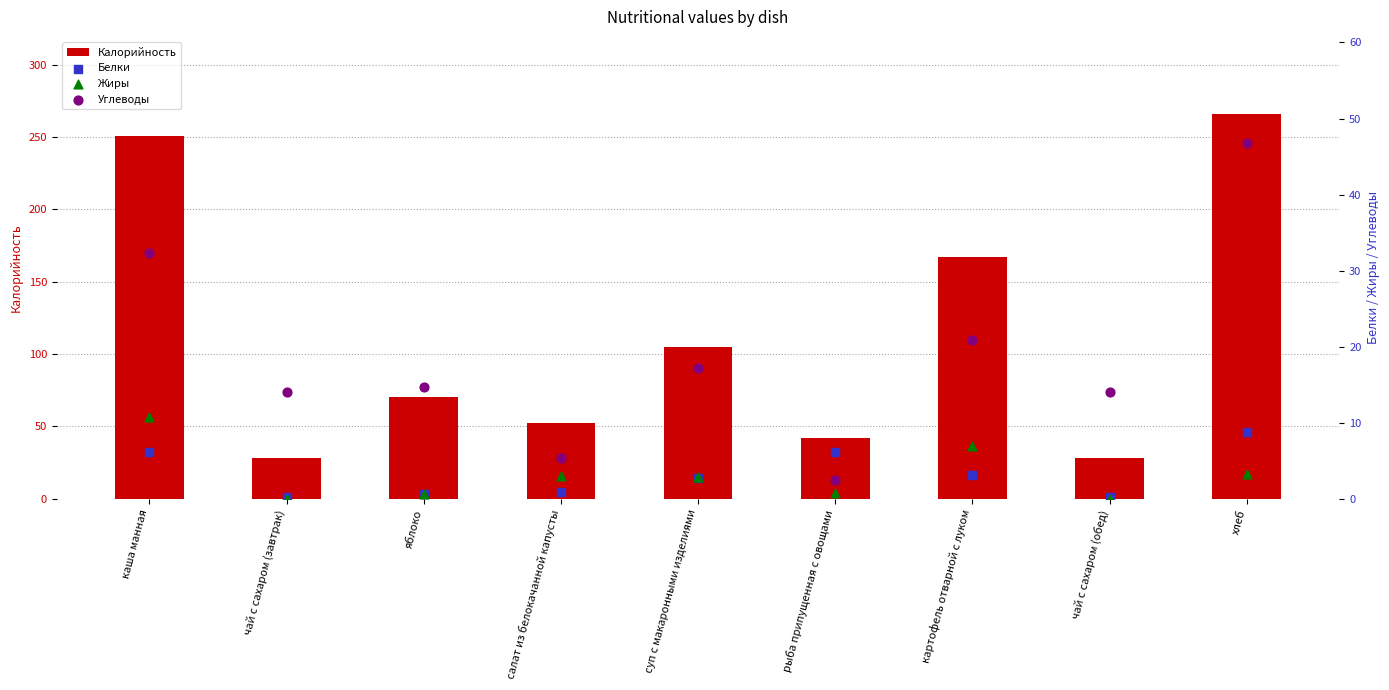

Which series contains the lowest Y value?

Жиры